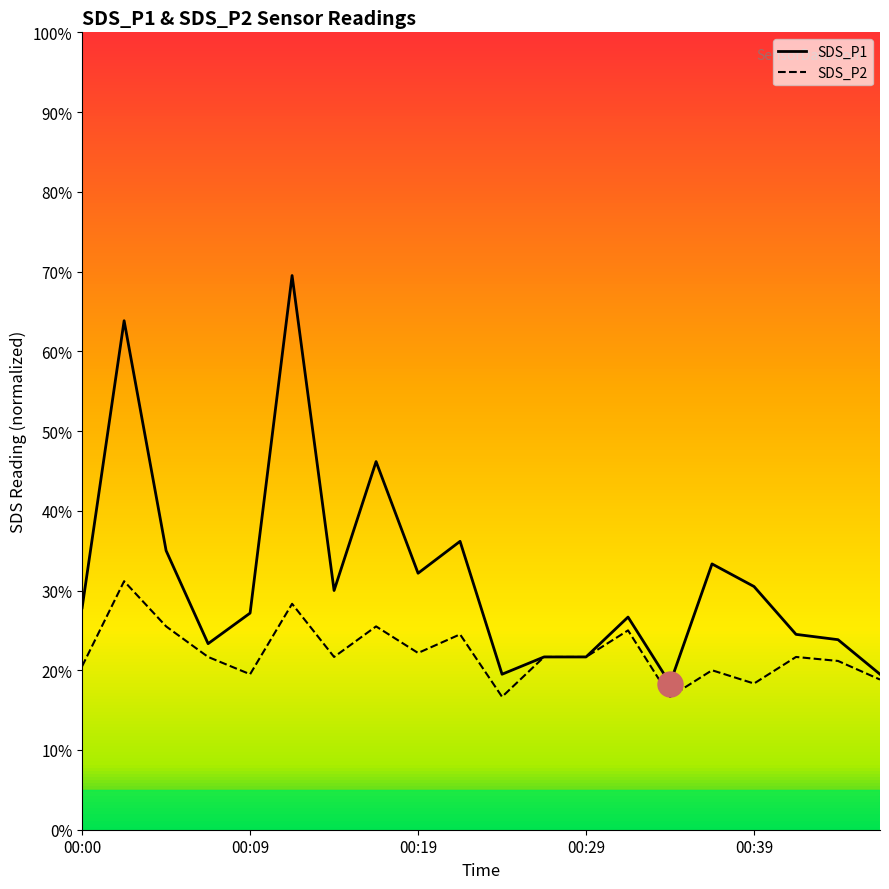

Reading left to right, list all the values displayed in this chart.

SDS_P1: 27.8	63.8	35.0	23.3	27.2	69.5	30.0	46.2	32.2	36.2	19.5	21.7	21.7	26.7	18.3	33.3	30.5	24.5	23.8	19.5
SDS_P2: 20.5	31.2	25.5	21.7	19.5	28.3	21.7	25.5	22.2	24.5	16.7	21.7	21.7	25.0	16.7	20.0	18.3	21.7	21.2	18.8